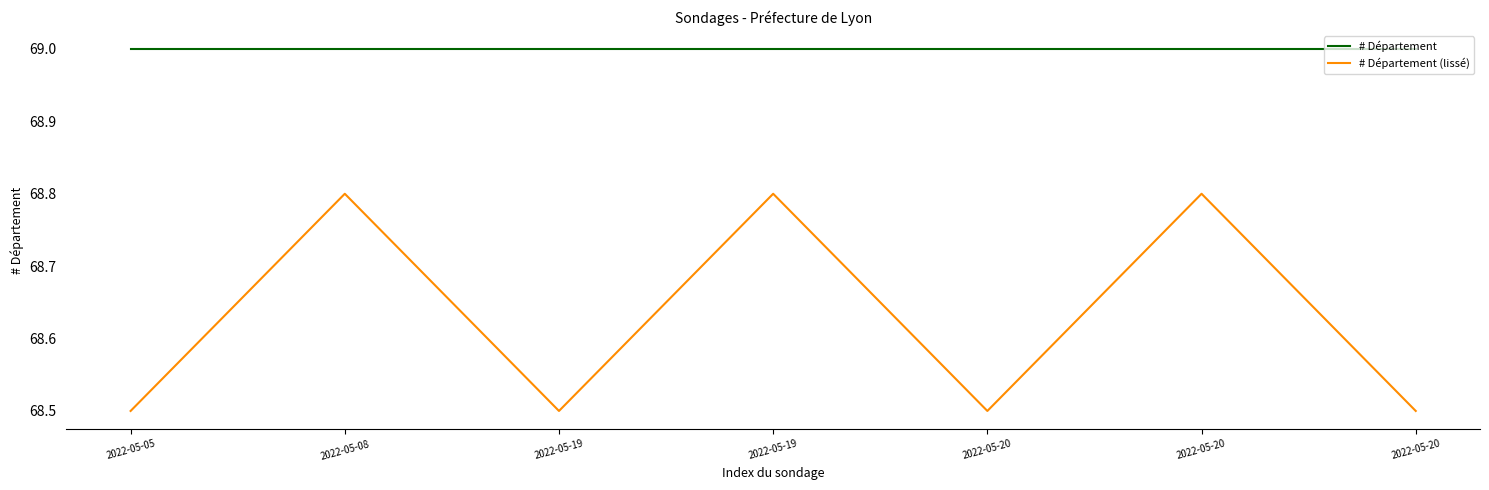

What are all the series names shown in the legend?

# Département, # Département (lissé)